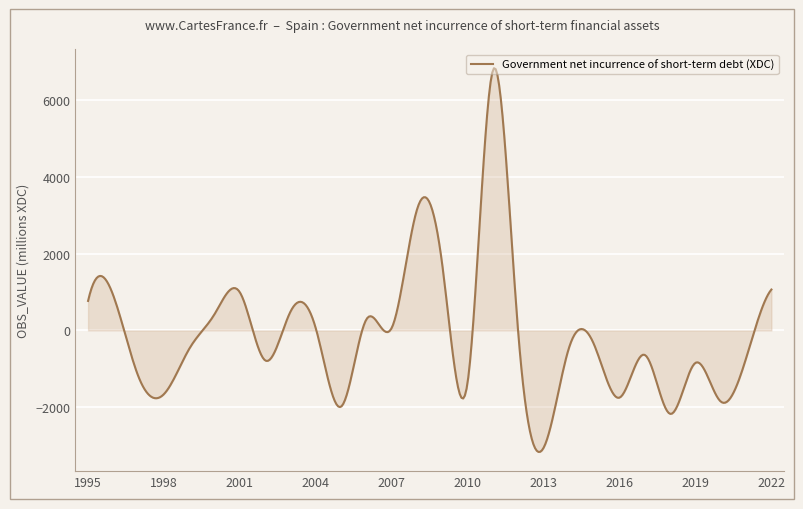

How many series are shown in this chart?

1